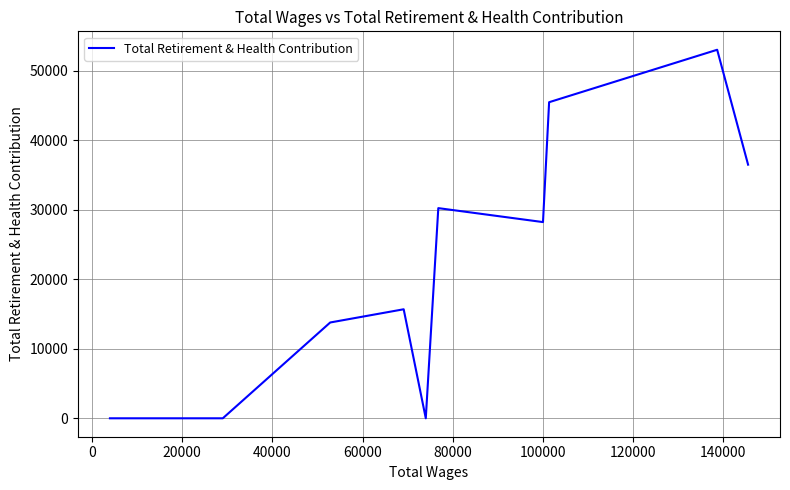

What is the sum of all values?

222832